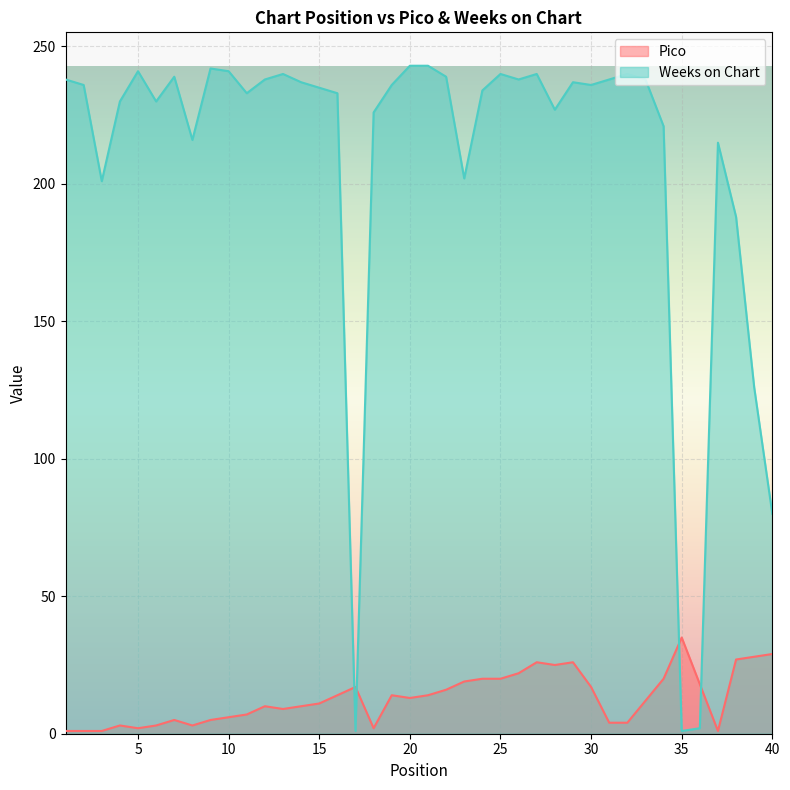

Which has a higher value, 35 or 24?

35